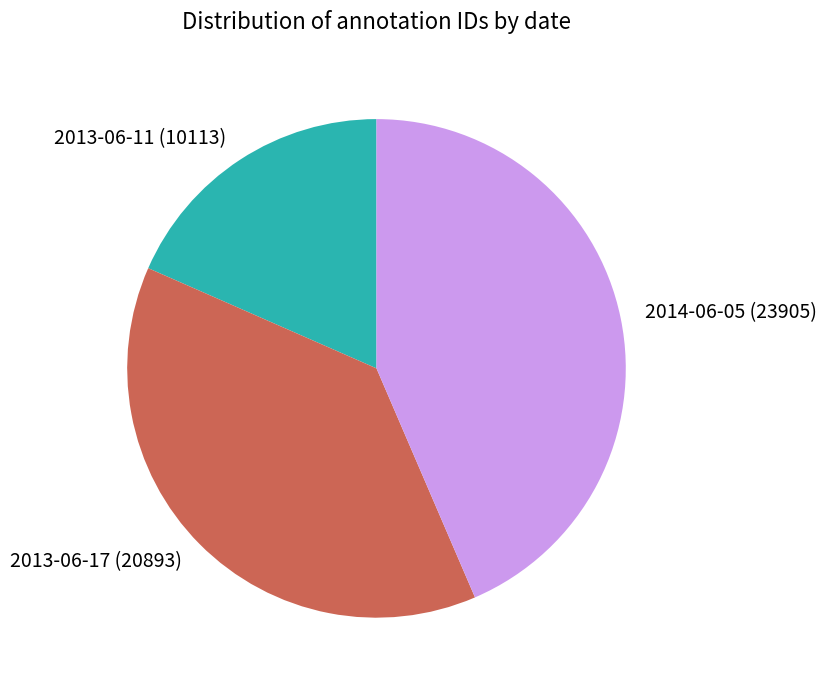

Is the sum of 2013-06-11 (10113) and 2014-06-05 (23905) greater than half?

Yes